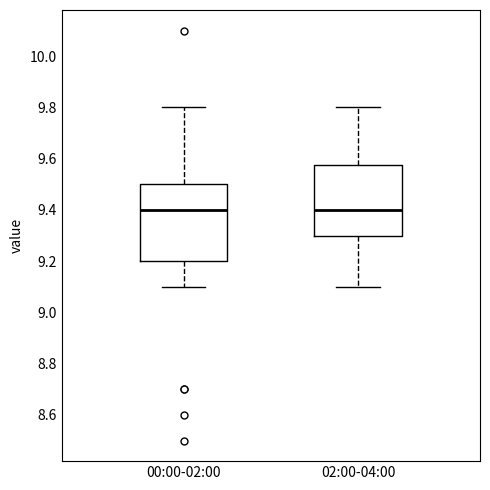

Reading left to right, transcribe this box plot: for each box, give where its median line is, the range the box spans, and where its two whiskers end, as read against the y-axis. The values are not printed on the chart, so give them approximately, as read against the axis.

00:00-02:00: median 9.40, box 9.20 to 9.50, whiskers 9.10 to 9.80
02:00-04:00: median 9.40, box 9.30 to 9.58, whiskers 9.10 to 9.80